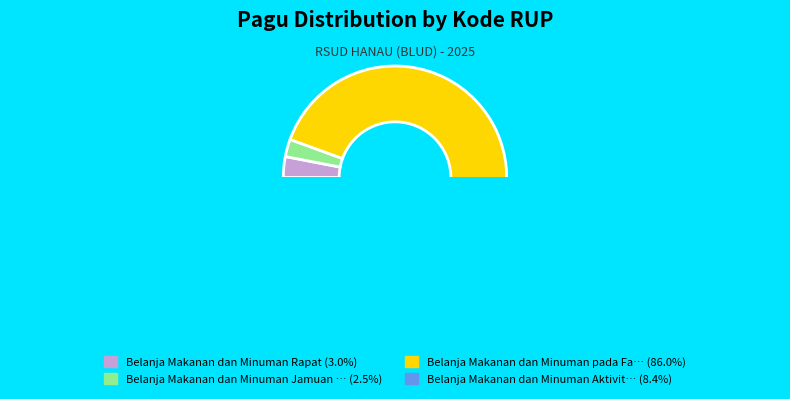

The 38945790 slice represents 3% of the pie. True or false?

True